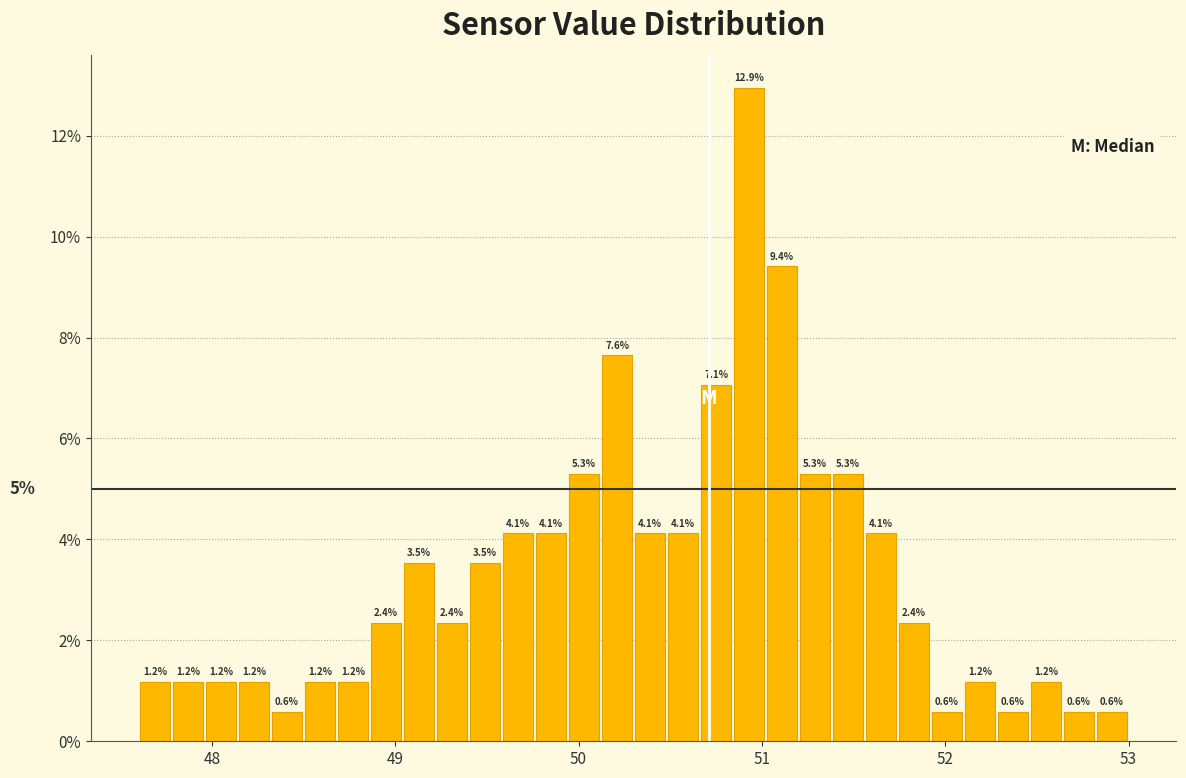

Read against the x-axis, roughly where is the centre of the tallest bar?

50.9